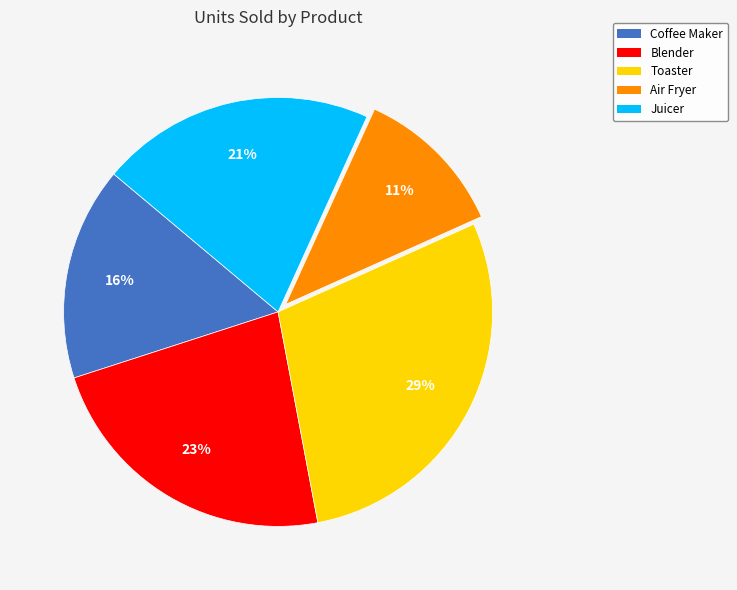

Rank the categories by value from lowest to highest.

Air Fryer, Coffee Maker, Juicer, Blender, Toaster